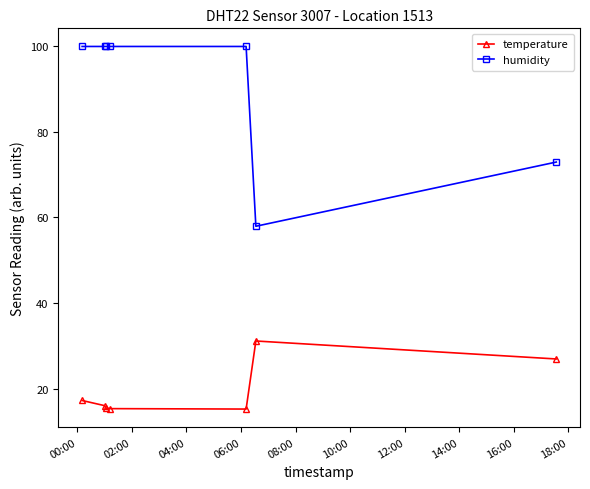

What is the value of the humidity point at the 4th from the left?

99.9